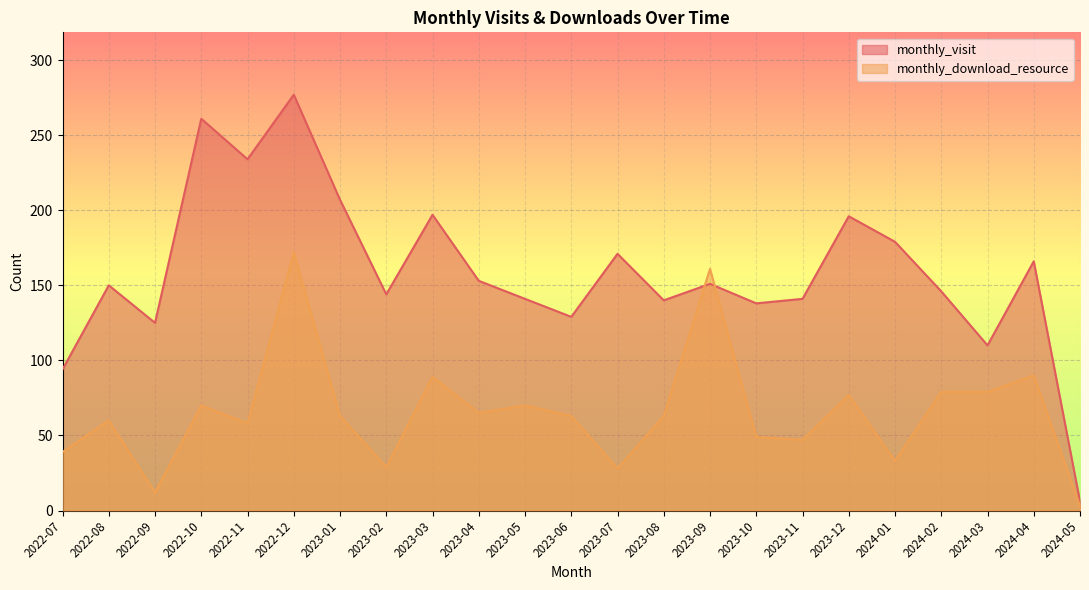

What is the average value of the monthly_download_resource series?

65